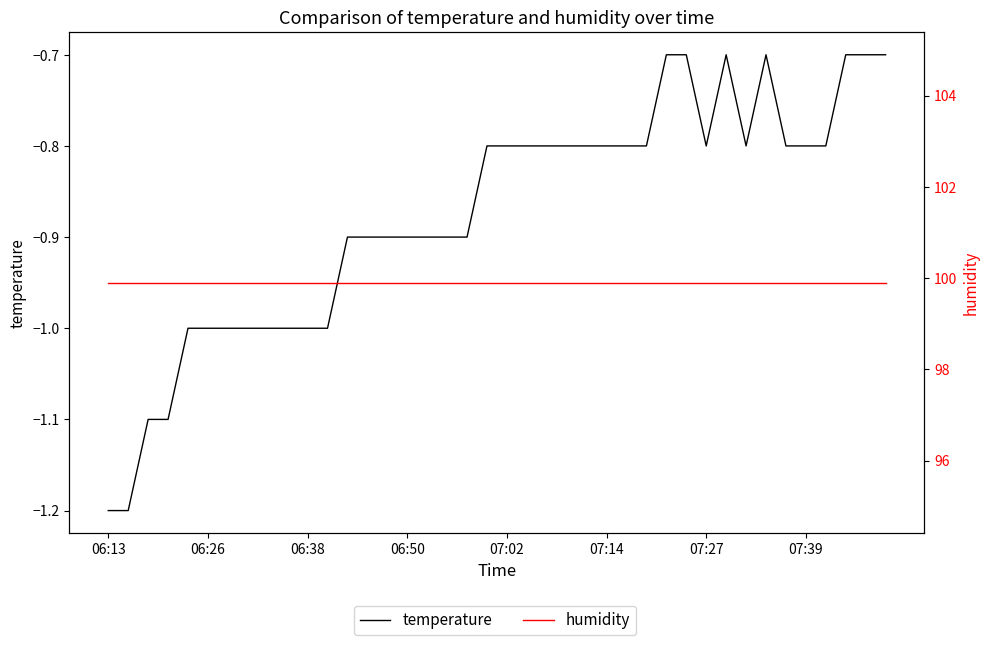

Between 10 and 14, which series saw the biggest shift?

temperature